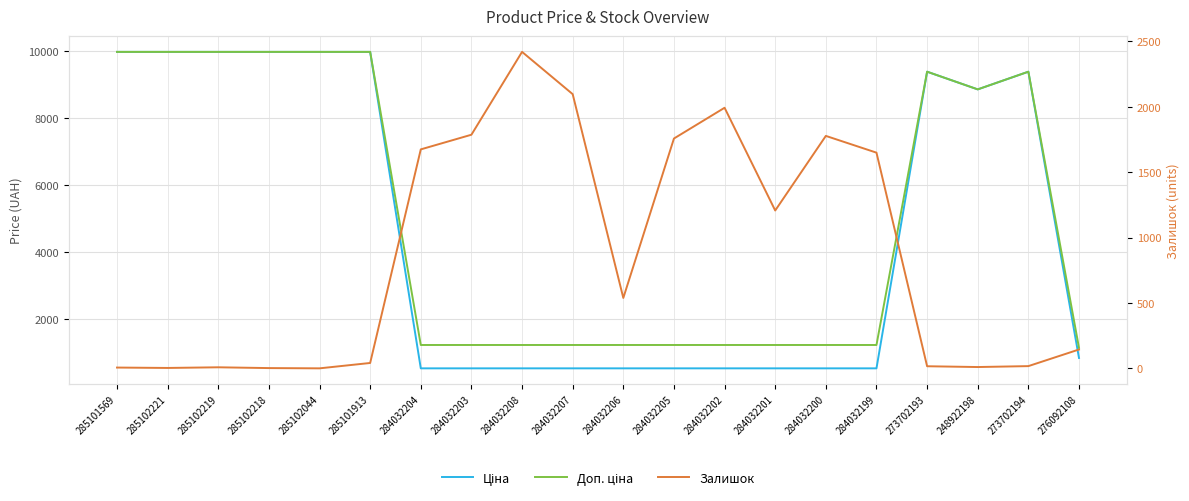

After their last crossing, which series has the higher values: Залишок or Доп. ціна?

Доп. ціна